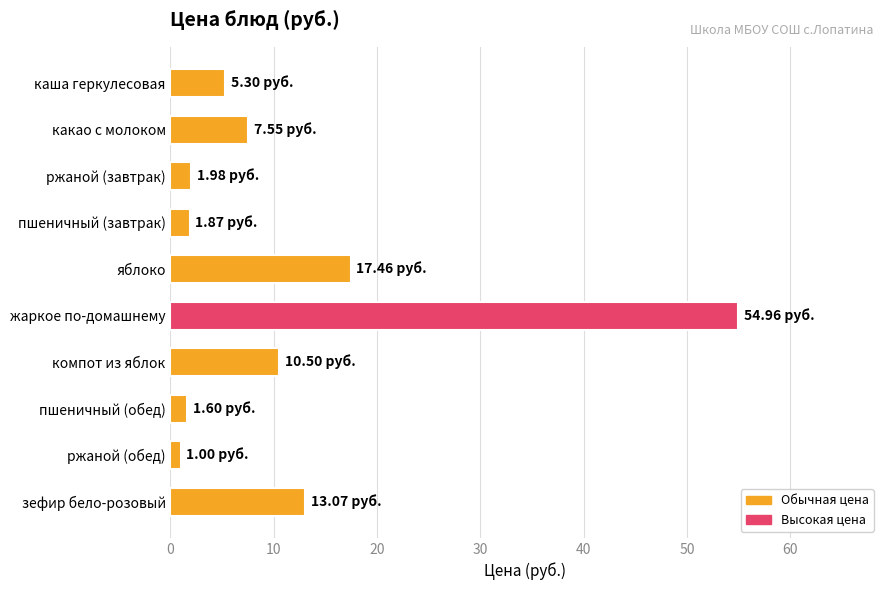

Which category has the lowest value across all series?

ржаной (обед)